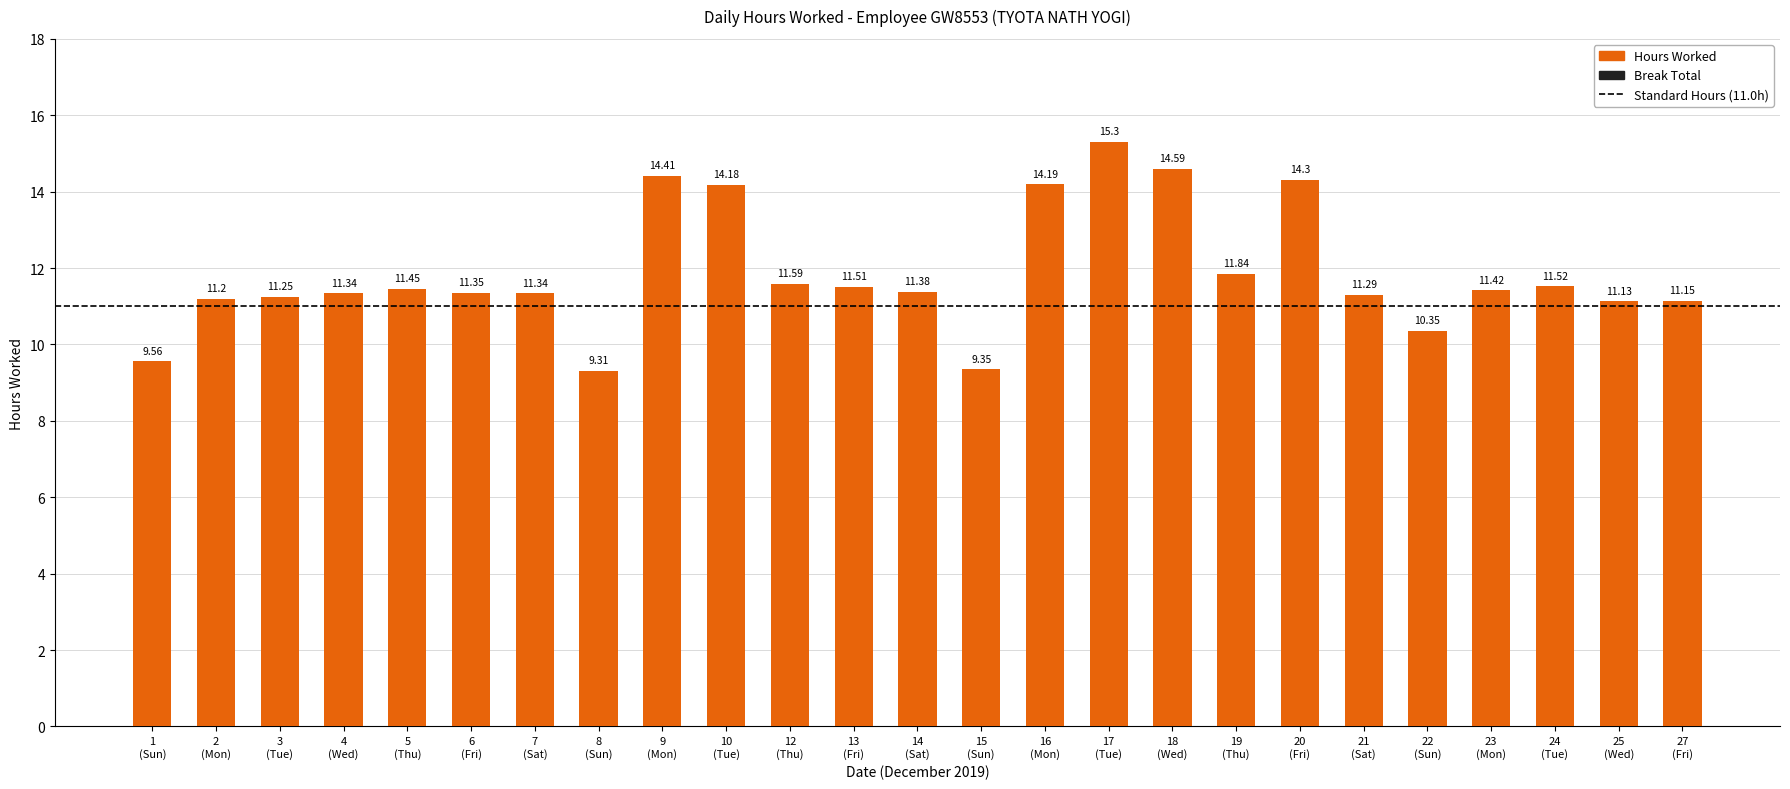

Count the number of categories in the chart.

25